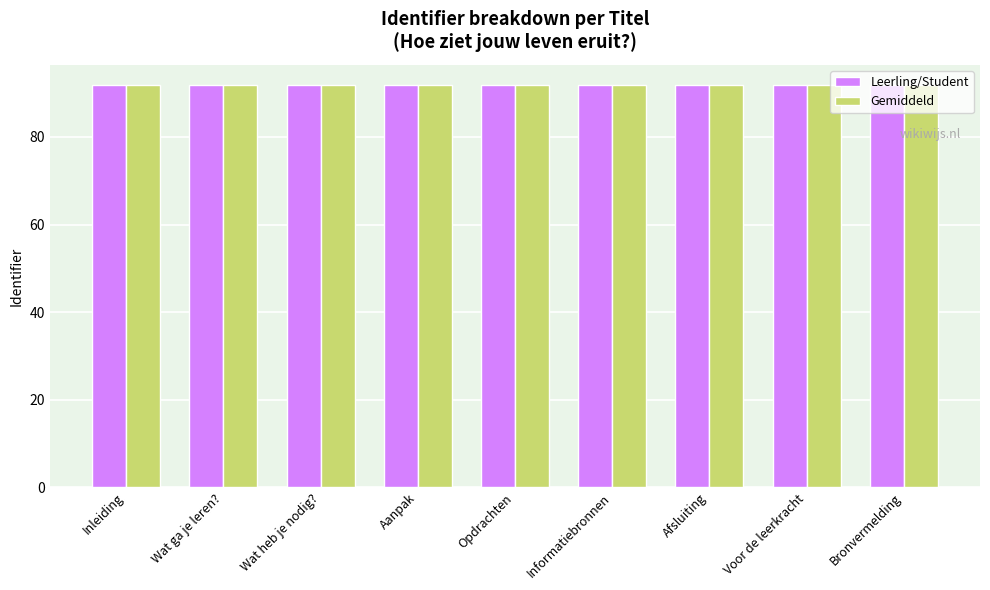

What is the total value across all series at Informatiebronnen?

183.7